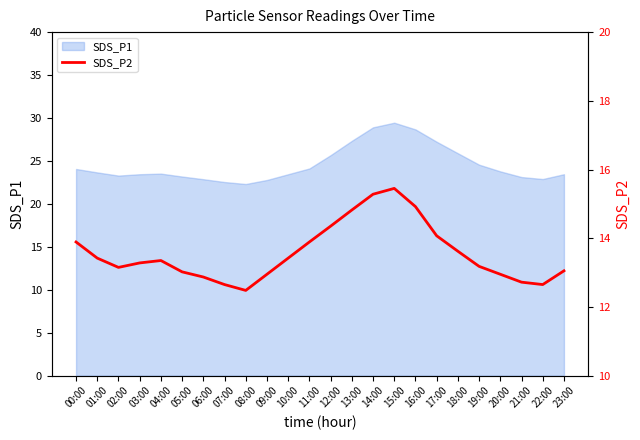

Is it true that the value at 19:00 is 3.4?

False